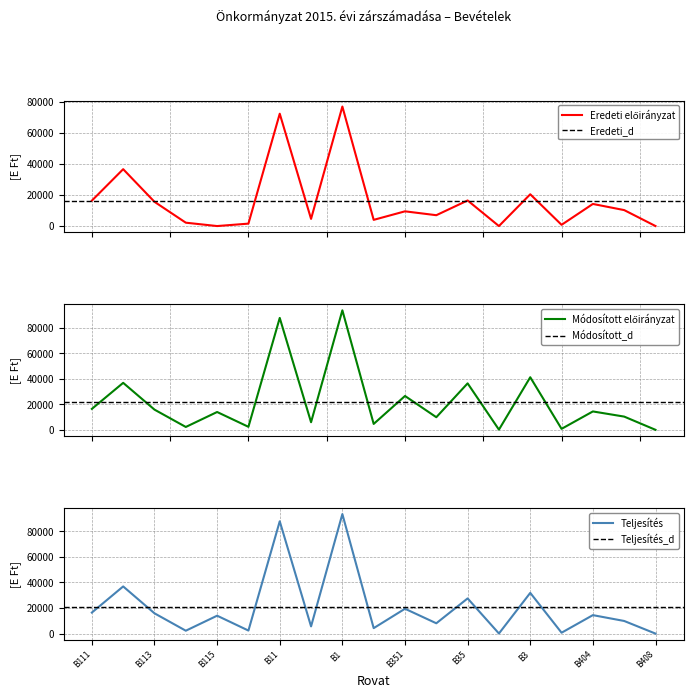

At which category does Eredeti előirányzat reach its first local peak?

B112